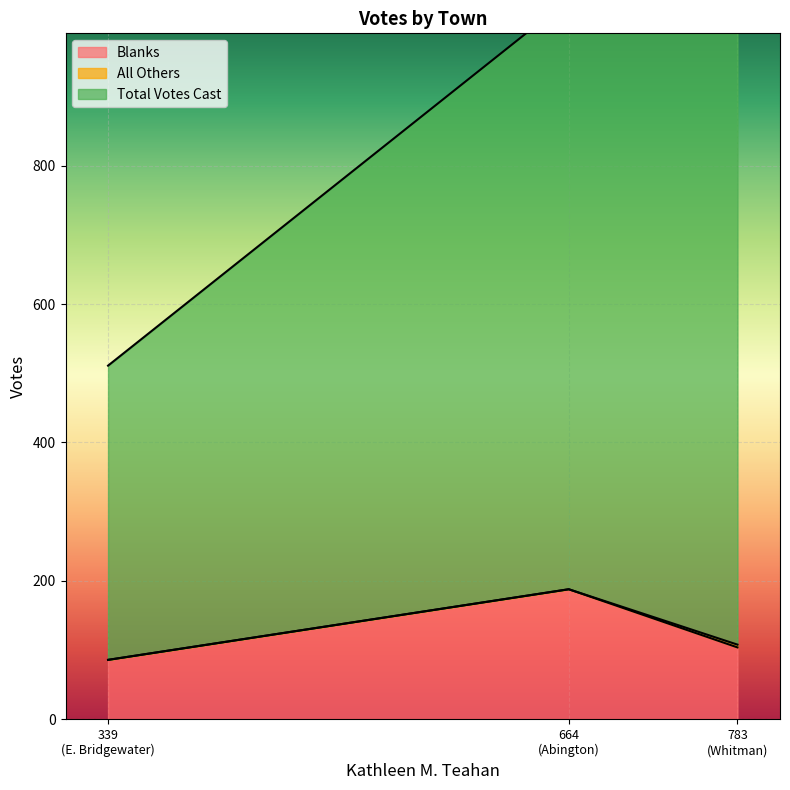

What is the value of the All Others point at the 3rd from the left?

4